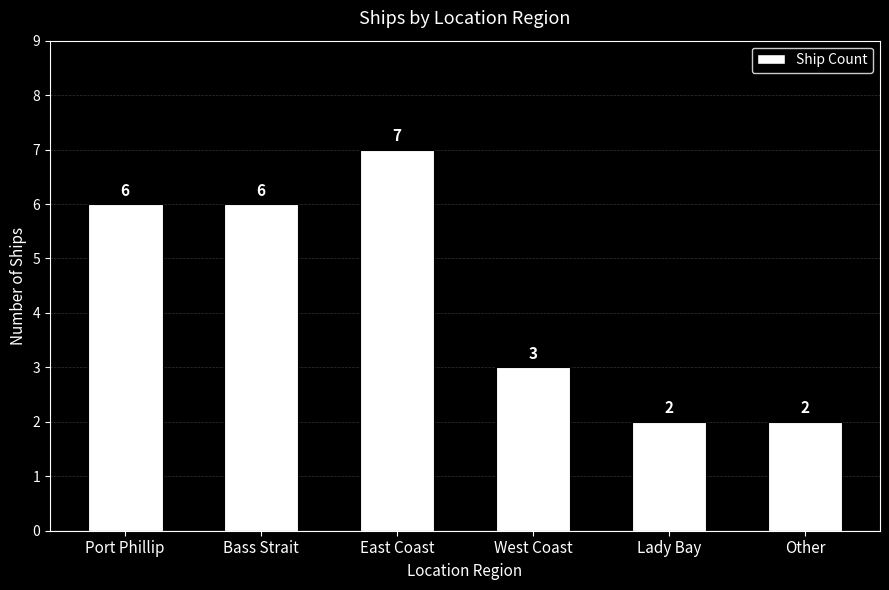

What is the change in value from Port Phillip to West Coast?

-3